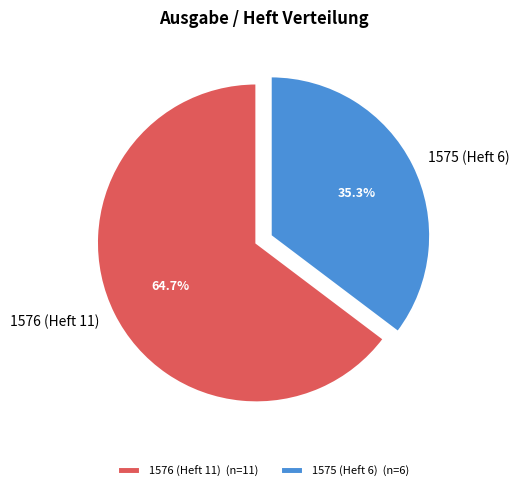

To the nearest percent, what portion does 1576 (Heft 11) represent?

65%